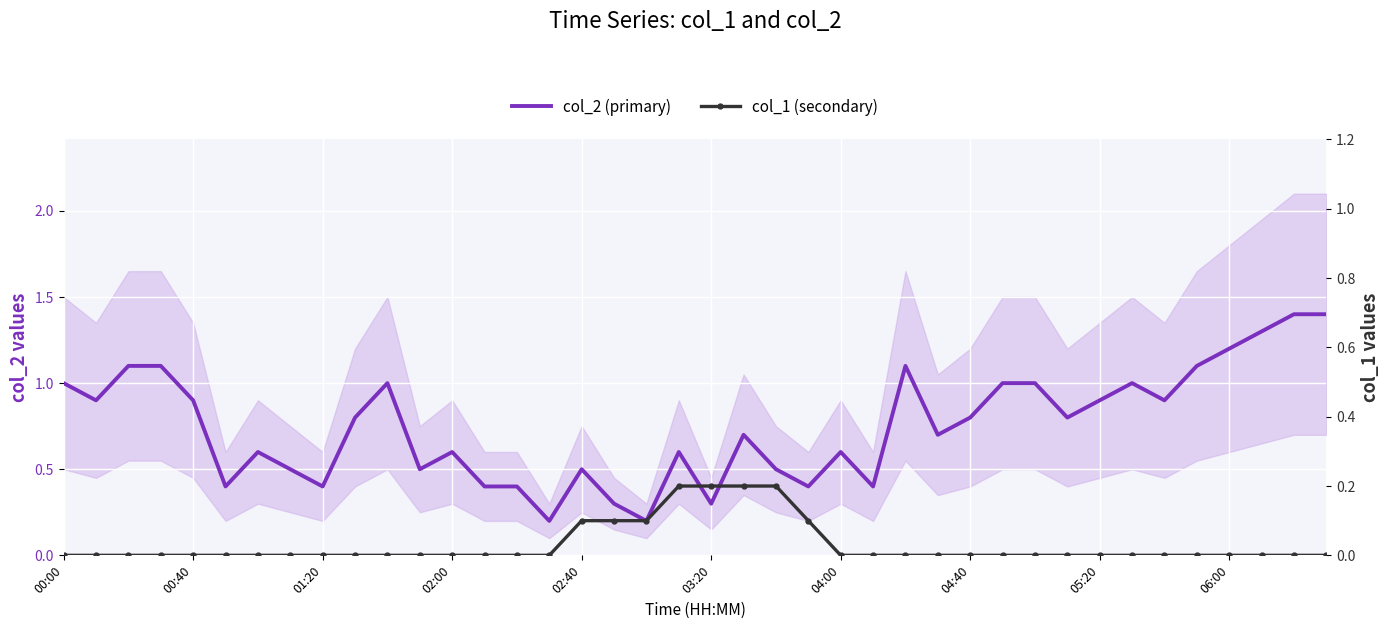

Is this an area chart (filled region under the line)?

No